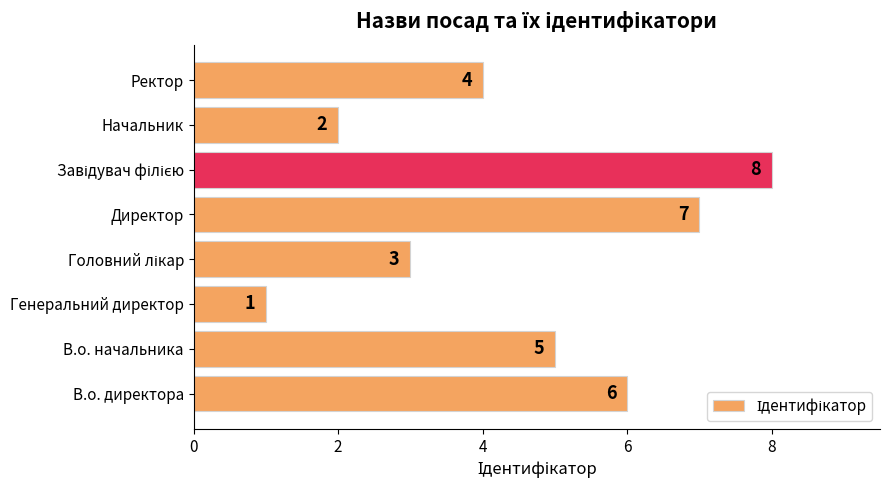

Does the chart contain any negative values?

No